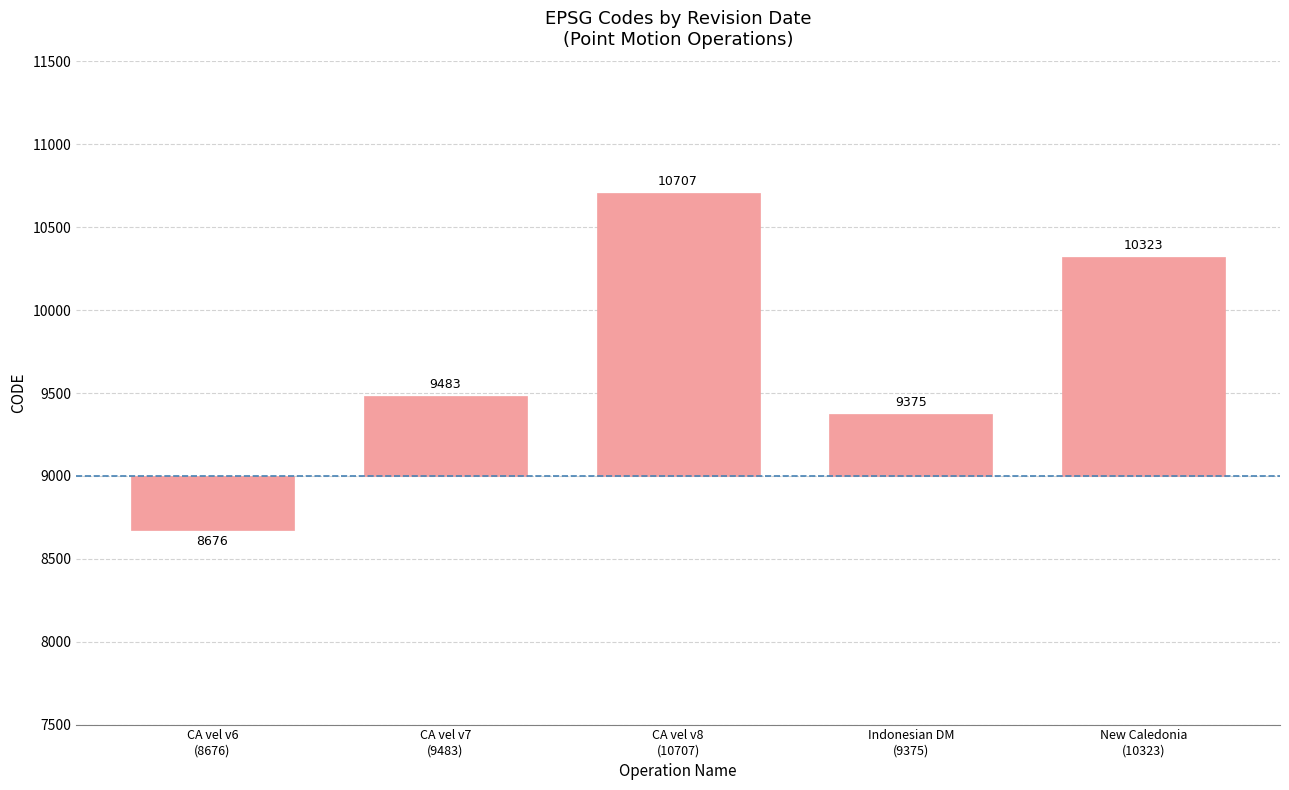

Are the bars horizontal?

No